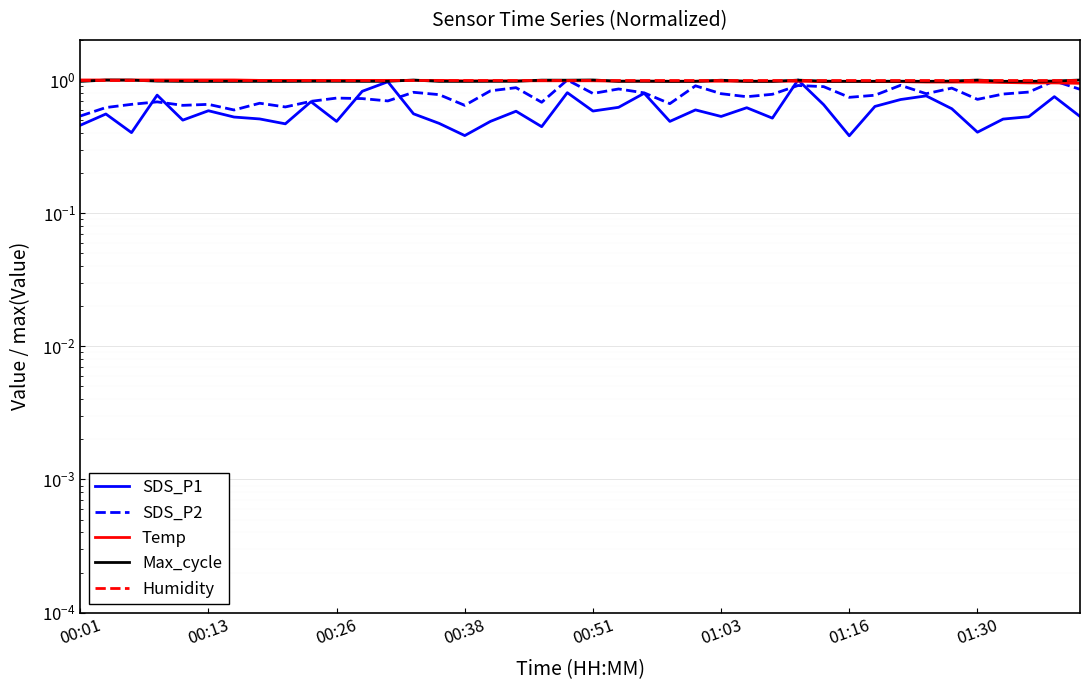

True or false: Temp has a value of 0.5 at 22.

False